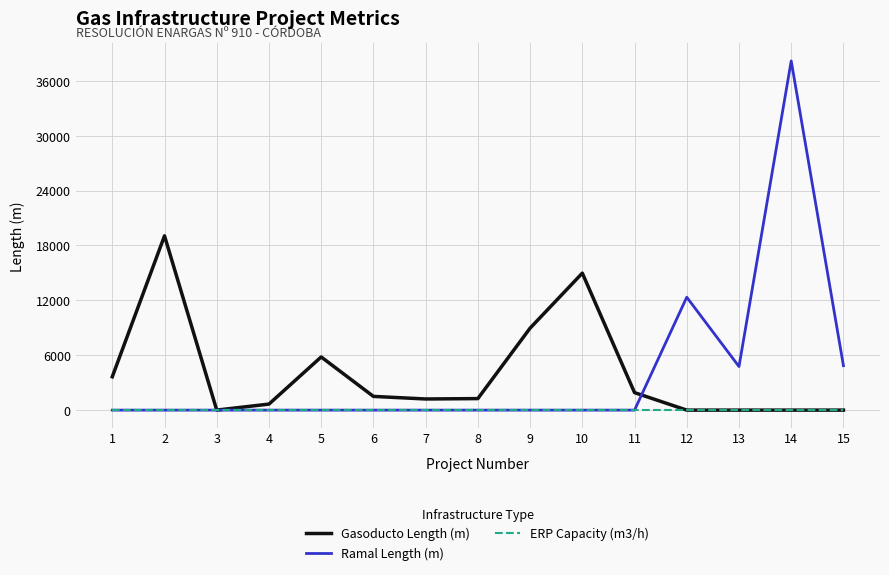

Which series has the largest range (max minus min)?

Ramal Length (m)